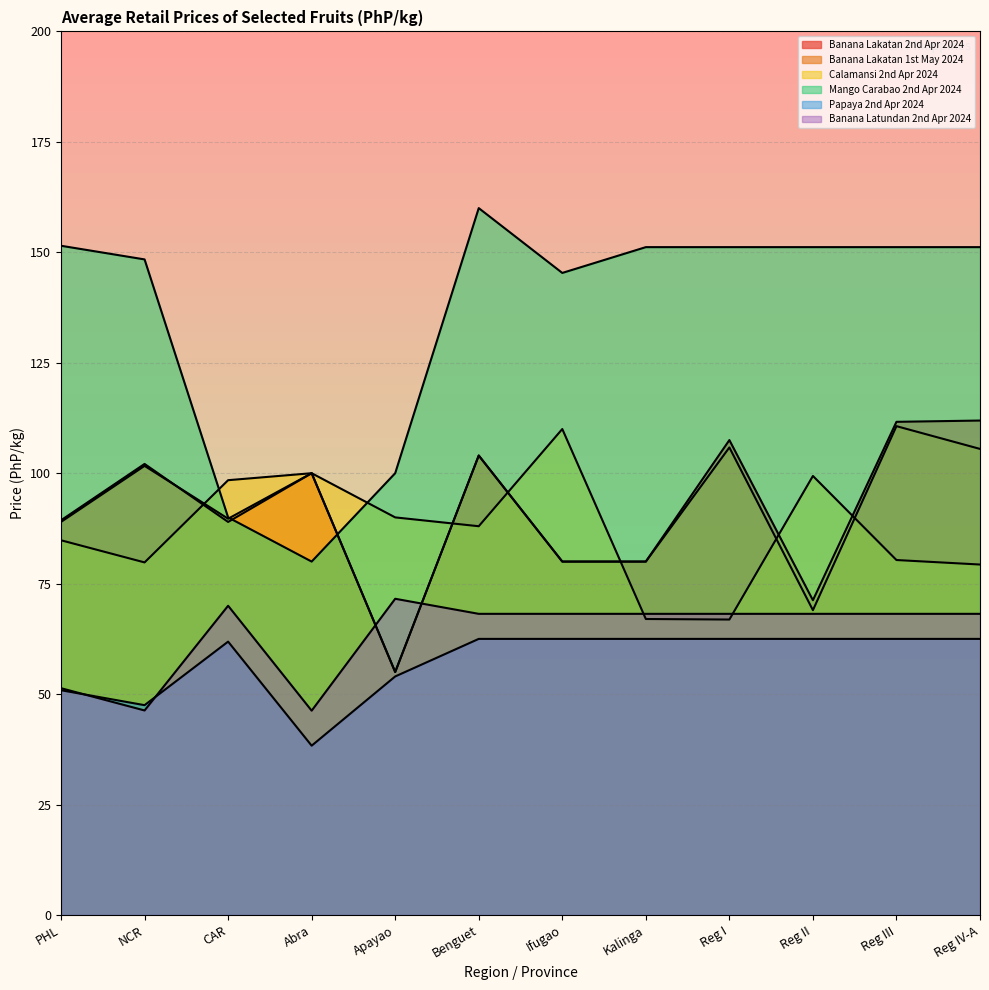

True or false: Banana Lakatan 2nd Apr 2024 has a value of 71.2 at Reg II.

True